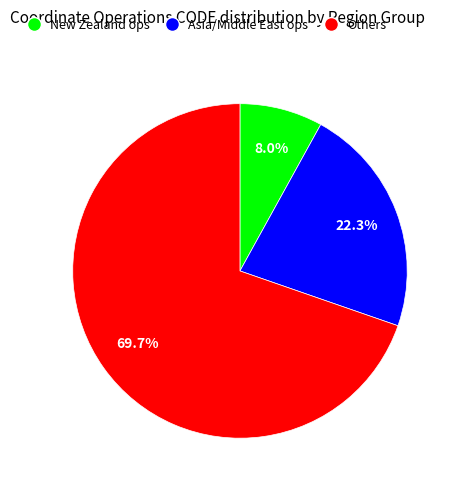

Is there any slice that represents more than half of the pie?

Yes